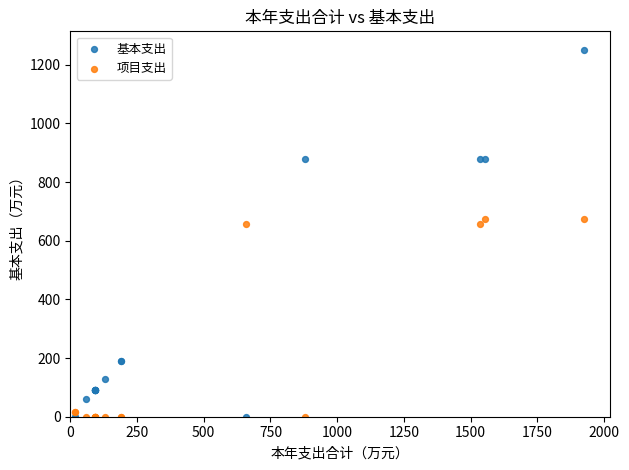

Which series reaches the maximum Y coordinate?

基本支出